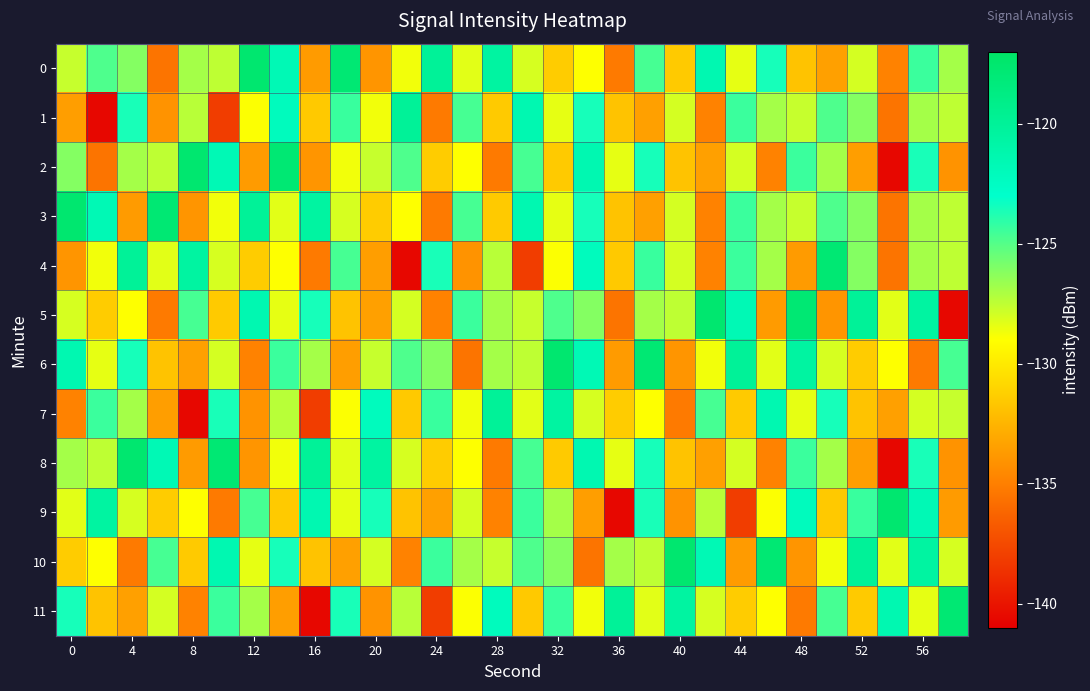

At which category is the sum across all series the highest?

56